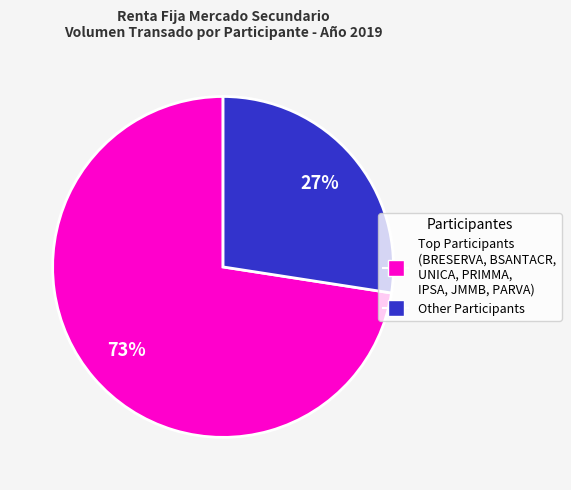

How many slices are in this pie chart?

2